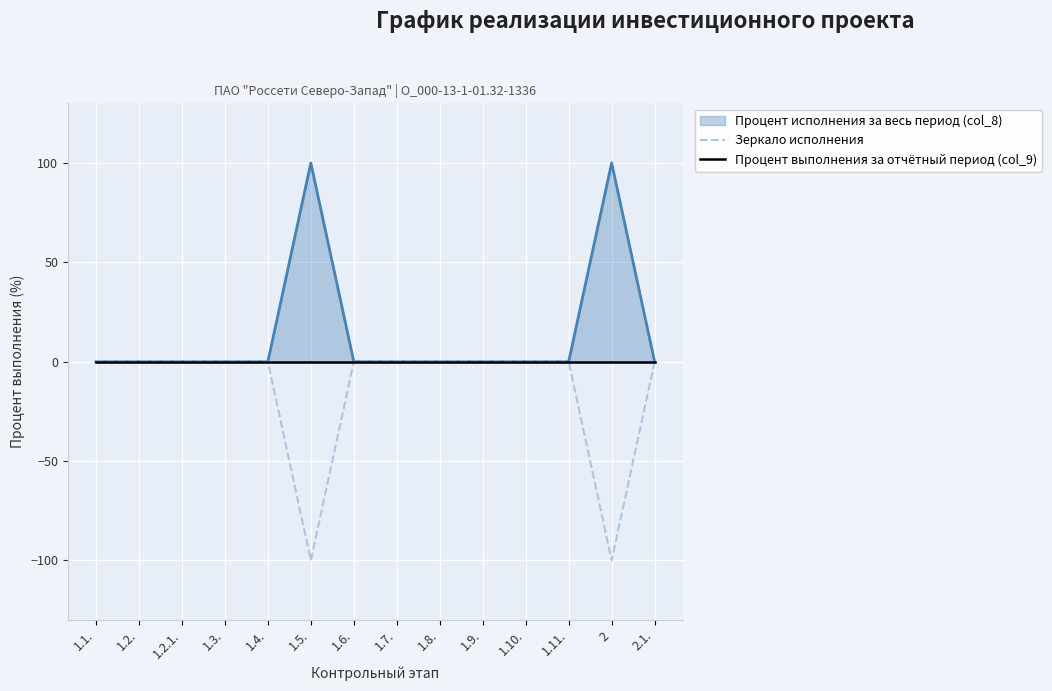

How many lines are shown in the chart?

2